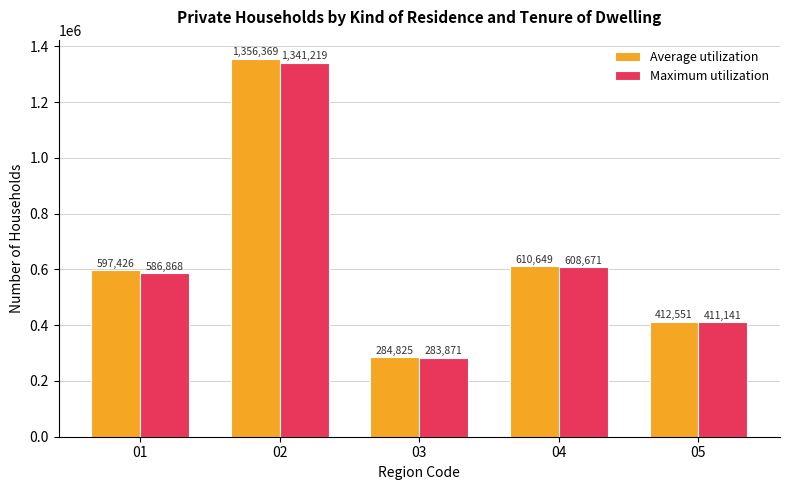

What is the value of the Maximum utilization bar at the 2nd from the left?

1341219